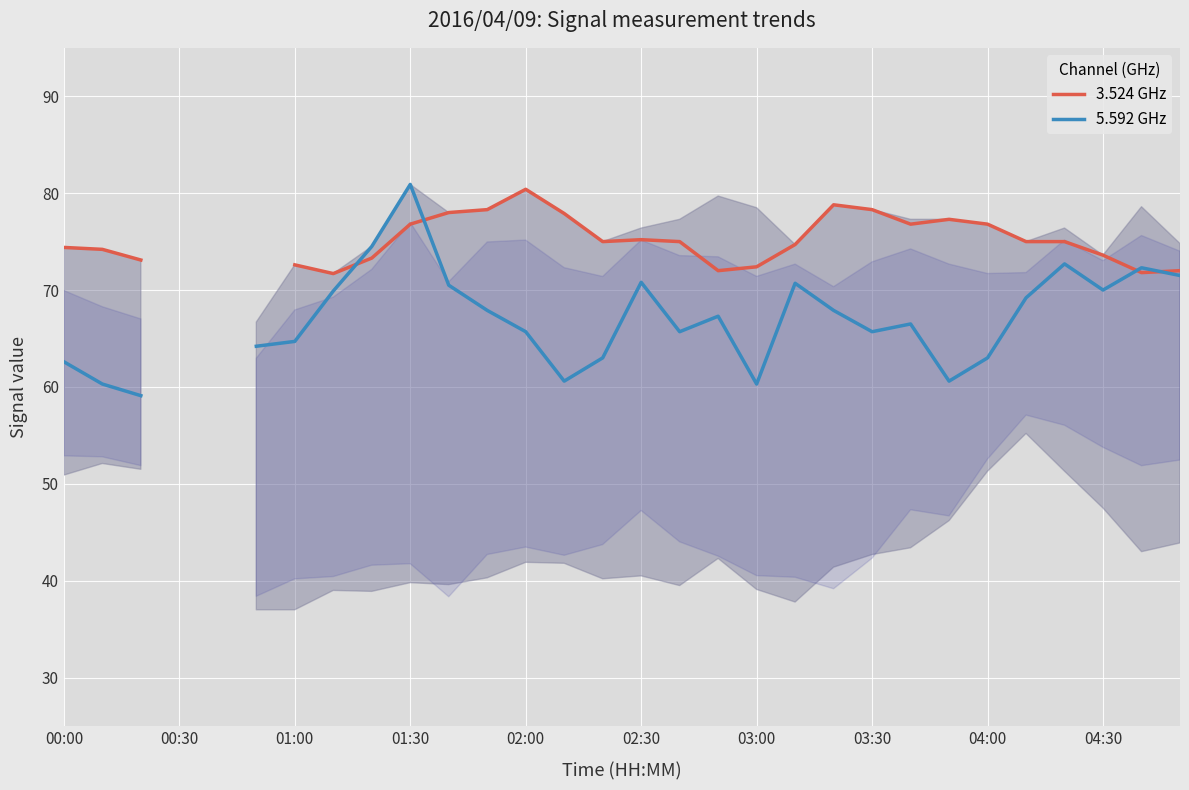

At which category does 3.524 GHz reach its first local peak?

02:00